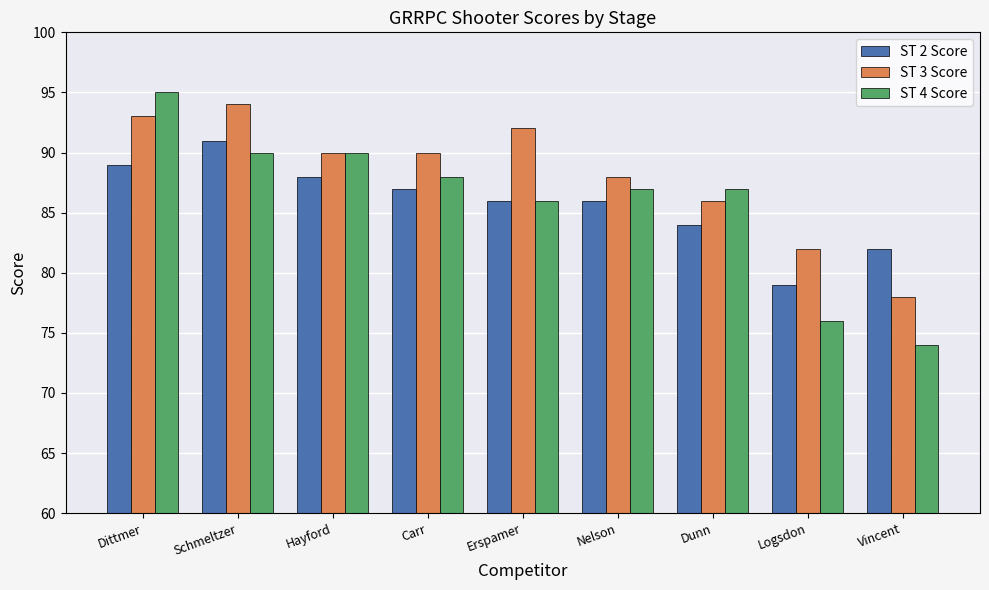

Rank the series at Logsdon from highest to lowest value.

ST 3 Score, ST 2 Score, ST 4 Score